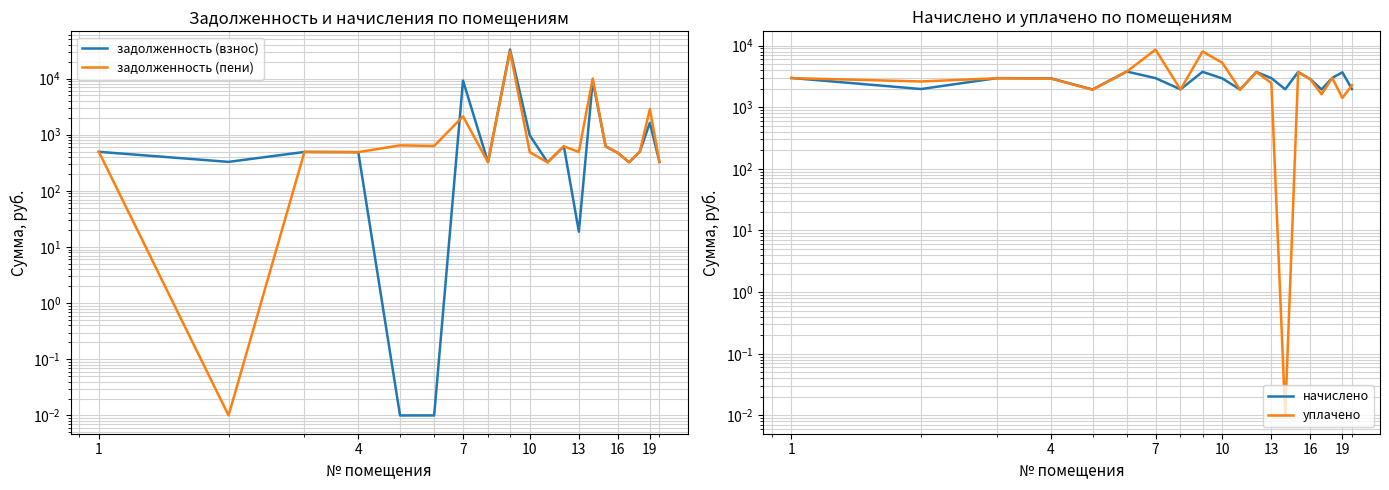

List the series in order of their overall mean, lowest first.

задолженность (пени), начислено, задолженность (взнос), уплачено